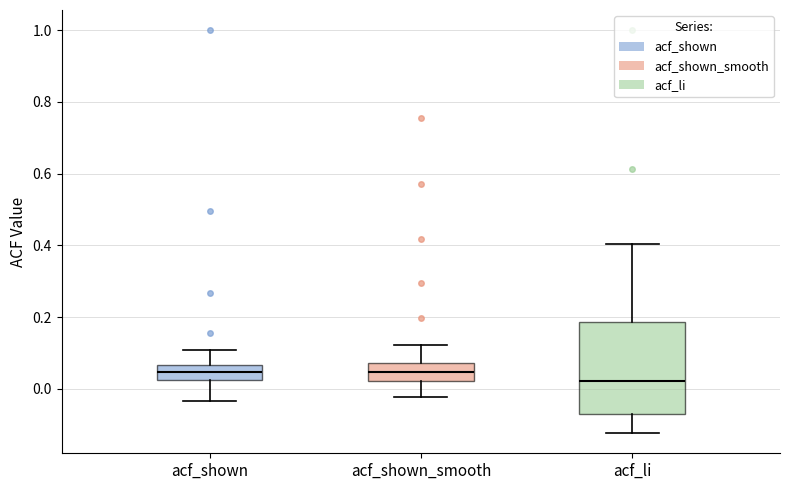

Comparing the boxes themselves (not the whiskers), which one is the tallest?

acf_li